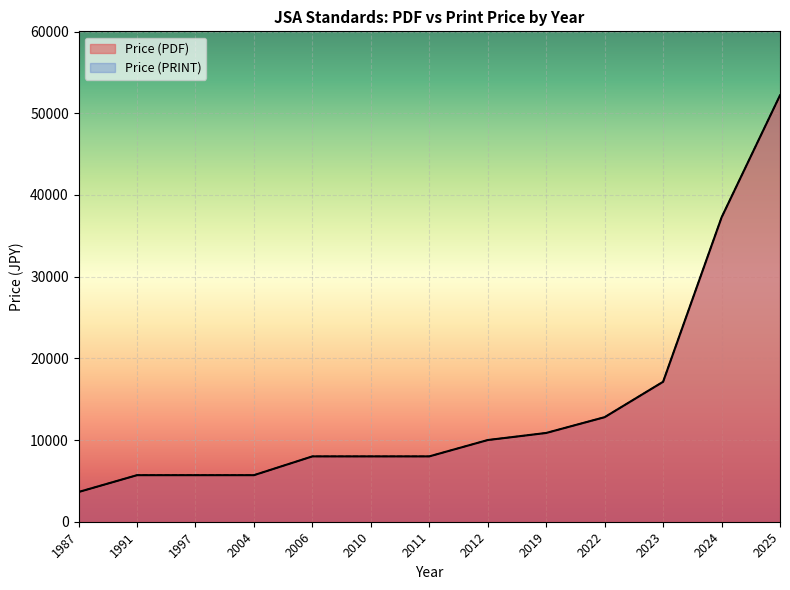

What is the greatest value displayed?

52200